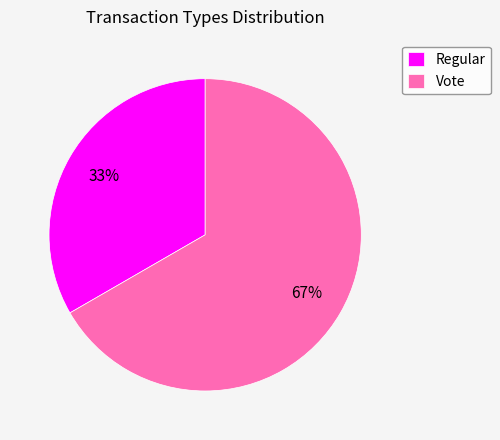

Is there any slice that represents more than half of the pie?

Yes